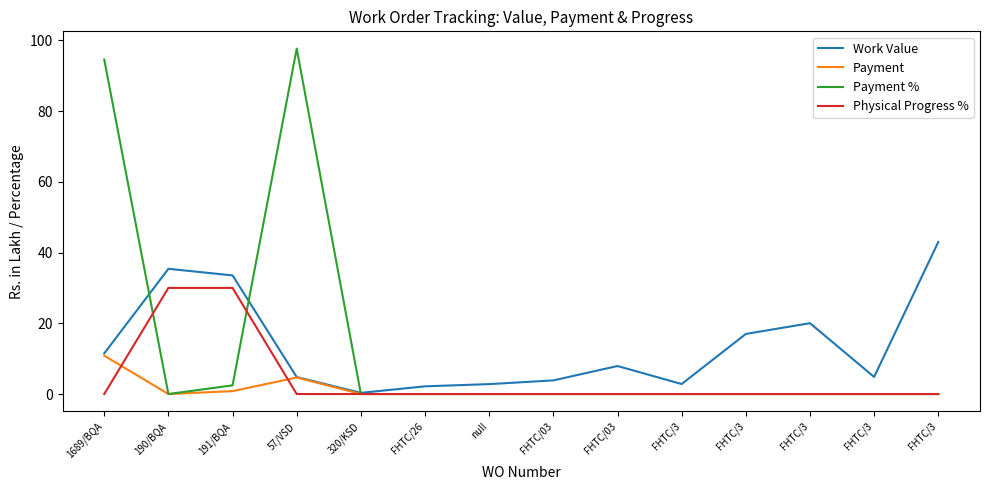

What are all the series names shown in the legend?

Work Value, Payment, Payment %, Physical Progress %